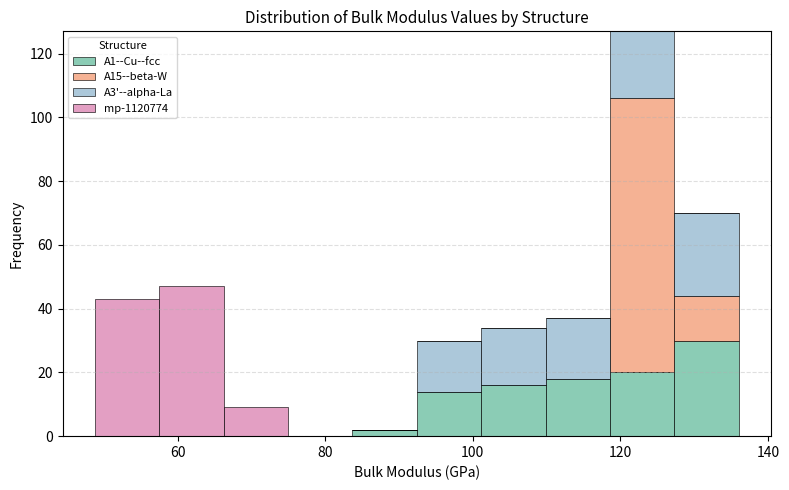

Which range on the x-axis has the tallest stacked bar (by total height)?

118 to 128